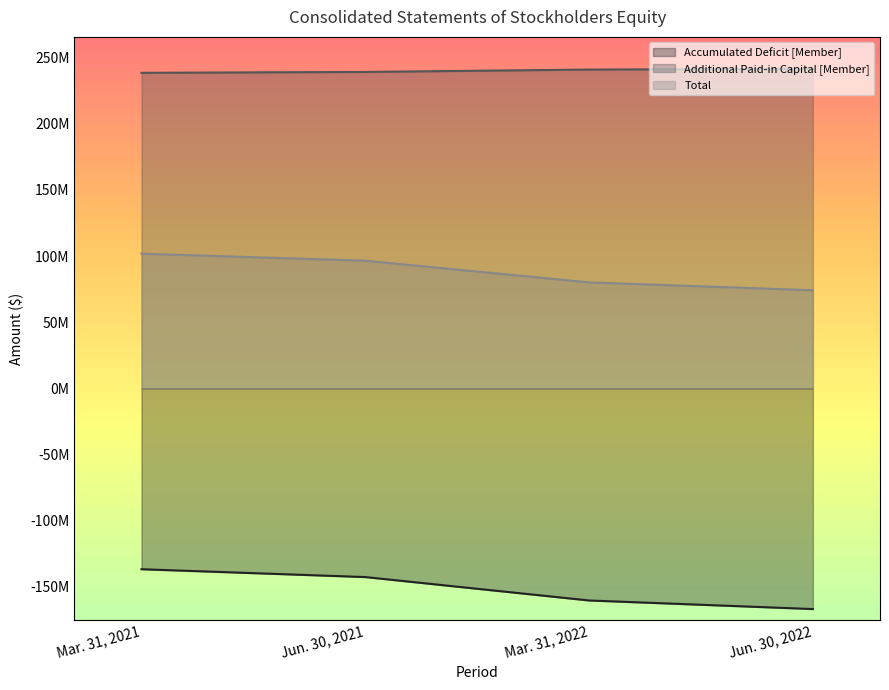

Reading left to right, list all the values displayed in this chart.

Accumulated Deficit [Member]: Mar. 31, 2021=-136794015	Jun. 30, 2021=-142723178	Mar. 31, 2022=-160420062	Jun. 30, 2022=-166914995
Additional Paid-in Capital [Member]: Mar. 31, 2021=238572442	Jun. 30, 2021=239222294	Mar. 31, 2022=241030535	Jun. 30, 2022=241571007
Total: Mar. 31, 2021=101795649	Jun. 30, 2021=96482497	Mar. 31, 2022=80083432	Jun. 30, 2022=74139473